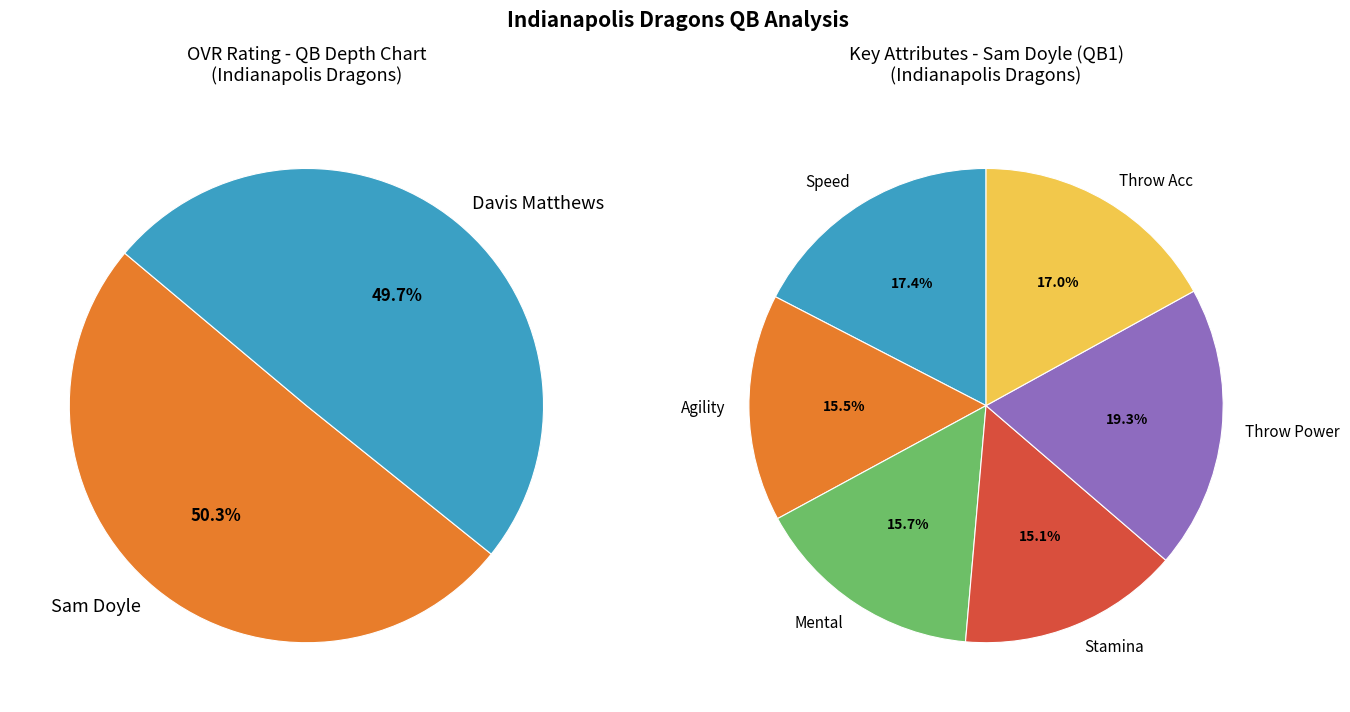

Is there a majority slice in this chart?

Yes